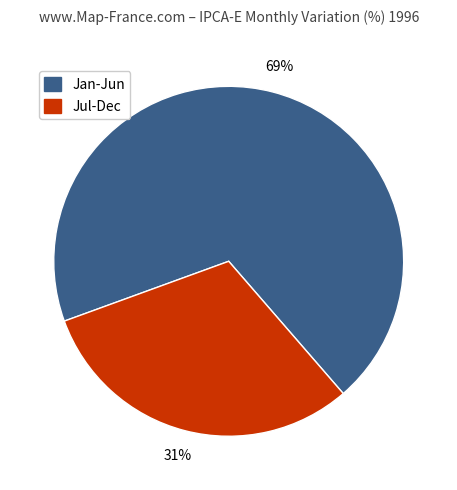

Is there any slice that represents more than half of the pie?

Yes